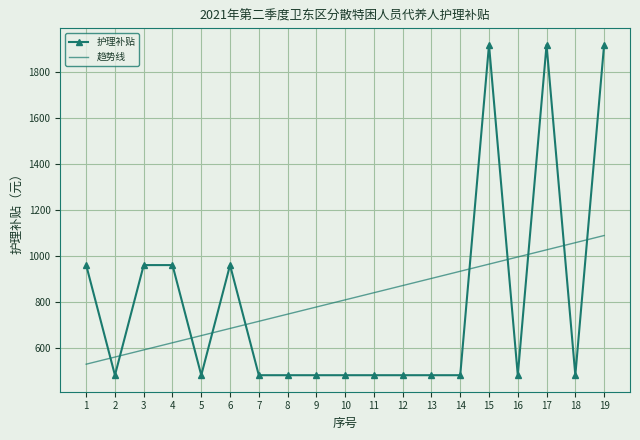

Which series changed the most between 5 and 10?

趋势线